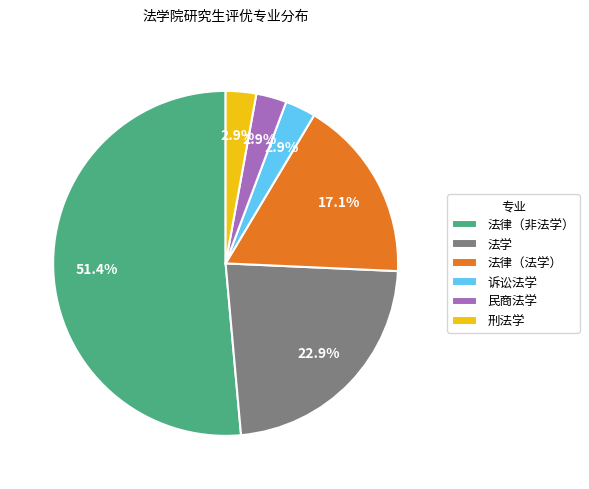

Does 法律（非法学） represent more than half of the total?

Yes